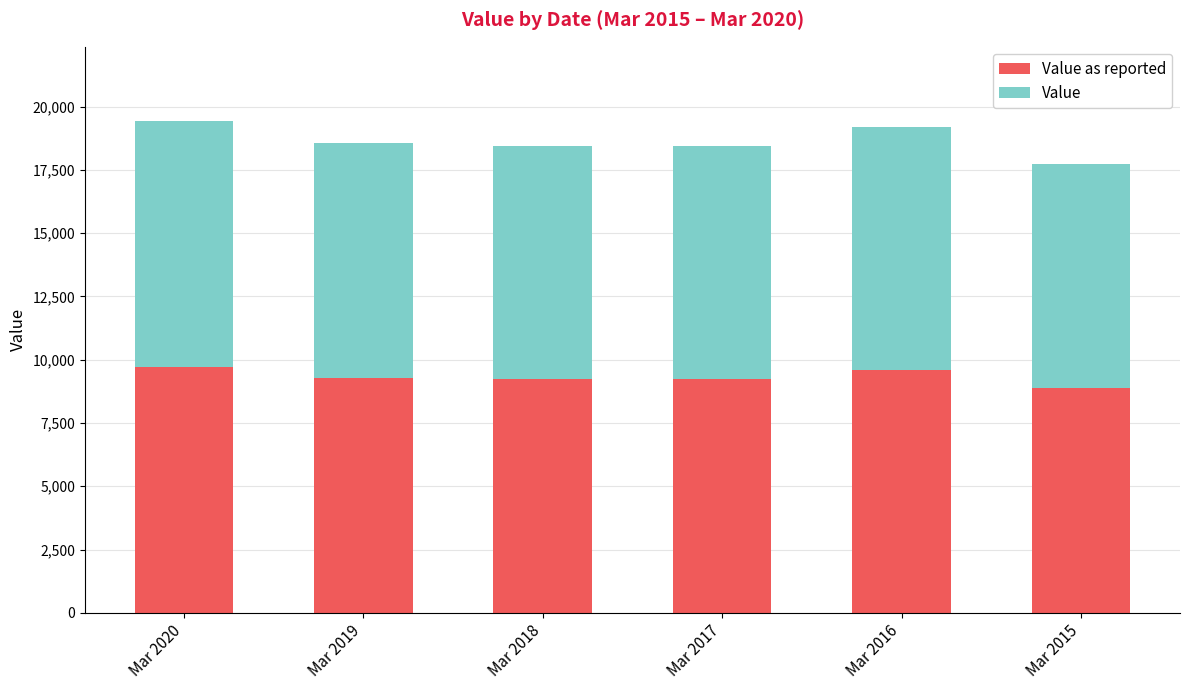

What is the total value across all series at Mar 2018?

18440.0